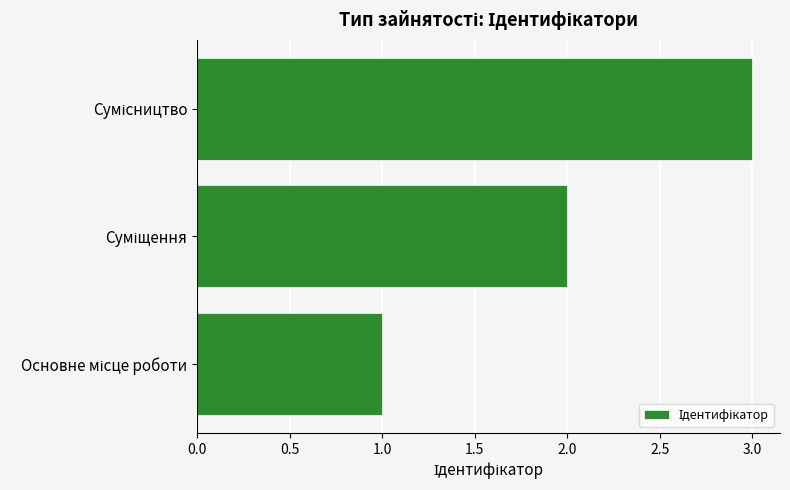

What is the sum of all values?

6